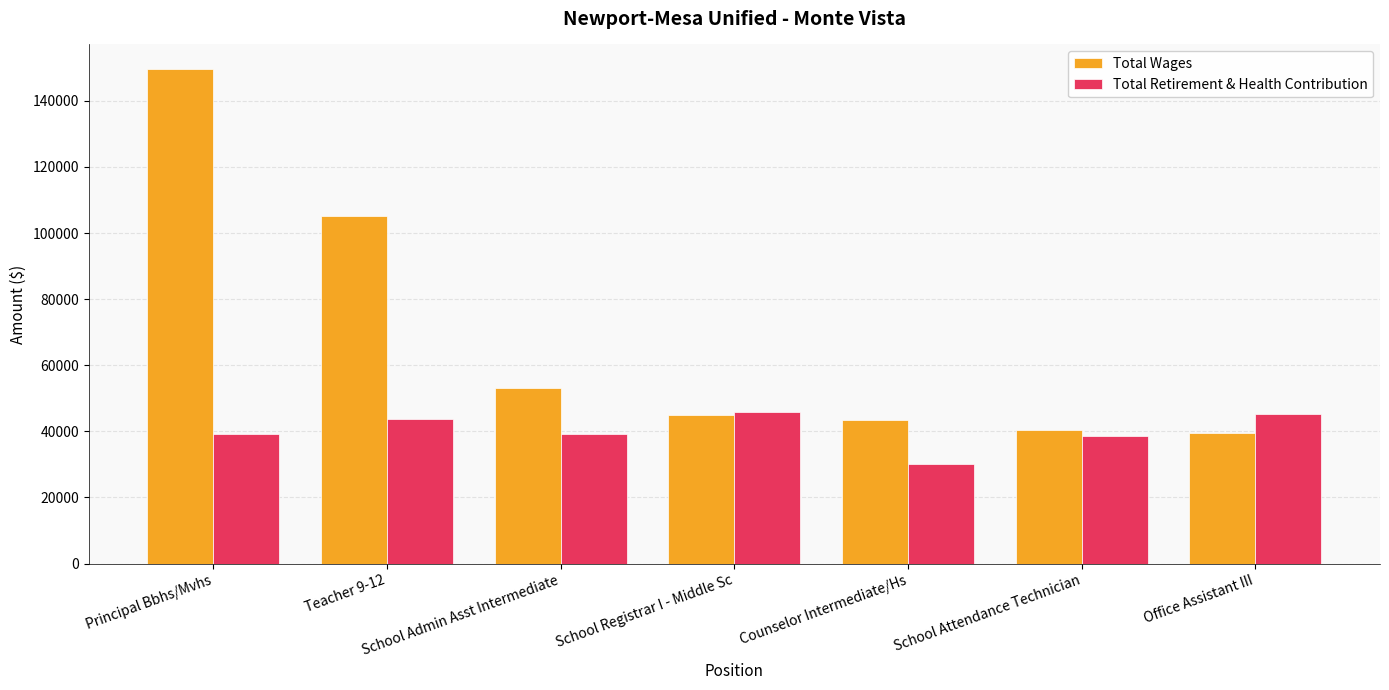

What are all the series names shown in the legend?

Total Wages, Total Retirement & Health Contribution